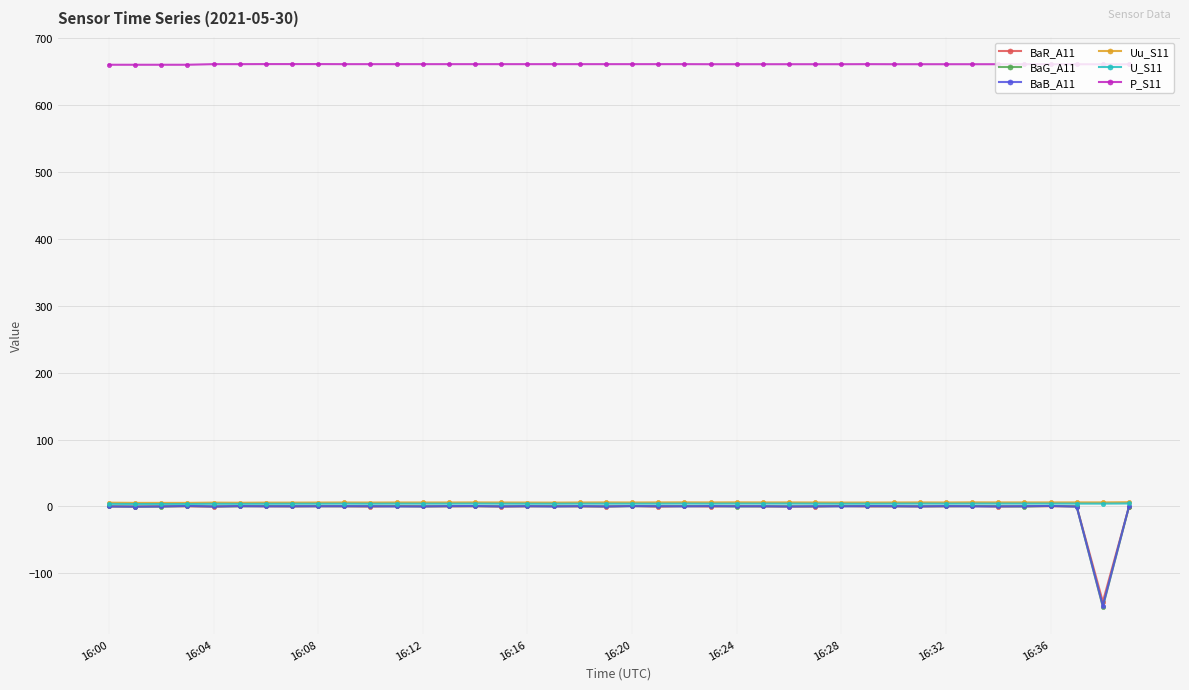

What is the lowest value of the BaB_A11 series?

-148.4